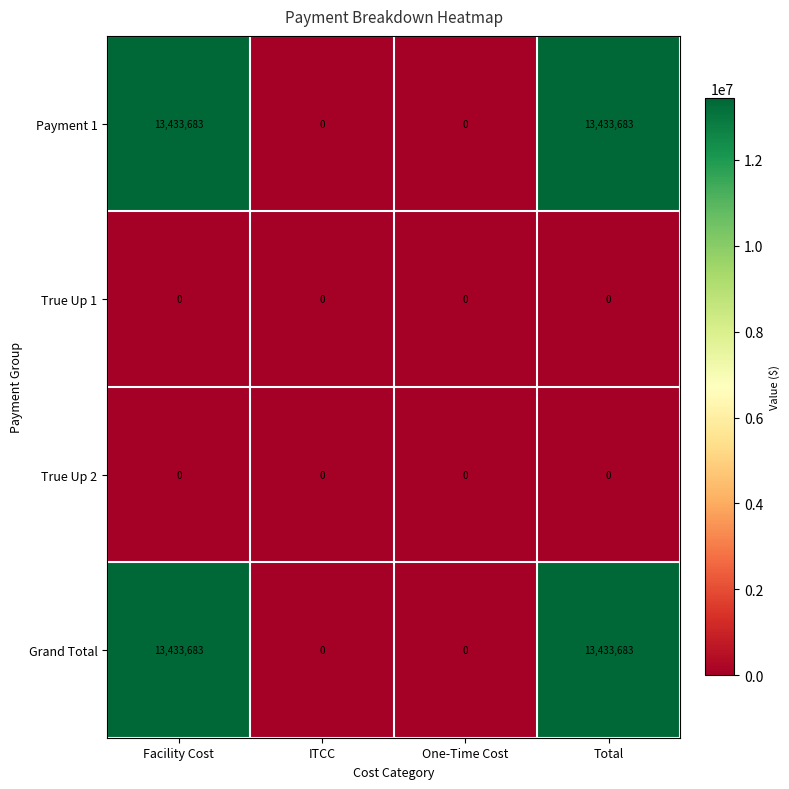

What is the maximum value shown in the chart?

13433683